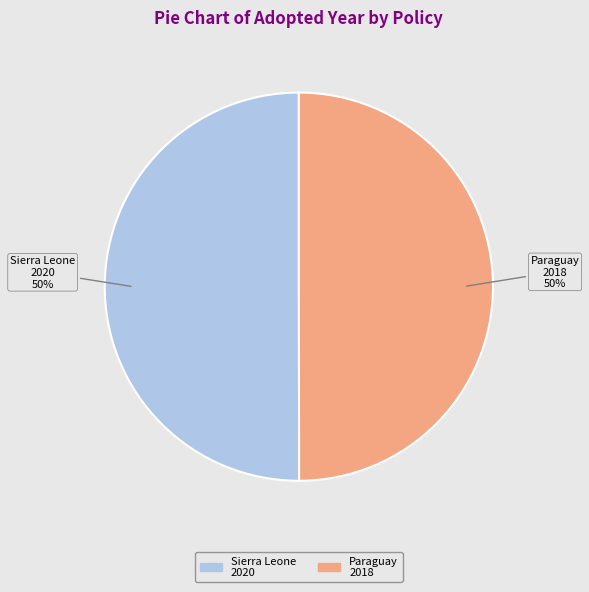

To the nearest percent, what is the average slice percentage?

50%